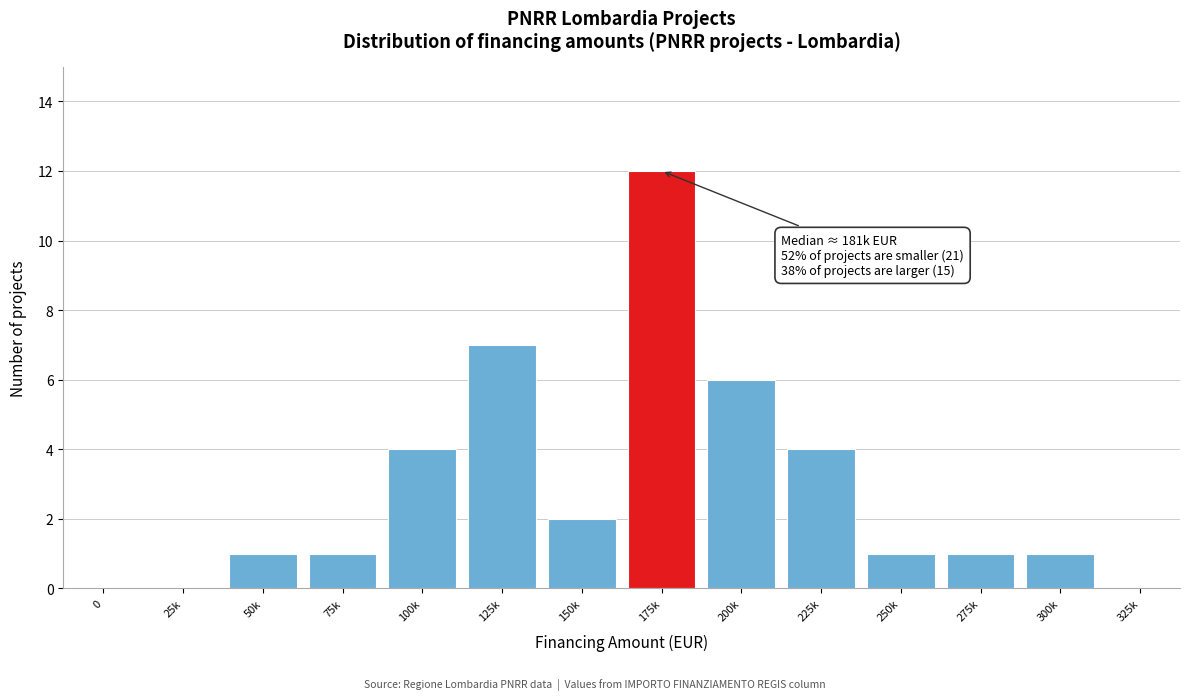

Reading left to right, extract all data points from this chart.

0=0	25k=0	50k=1	75k=1	100k=4	125k=7	150k=2	175k=12	200k=6	225k=4	250k=1	275k=1	300k=1	325k=0